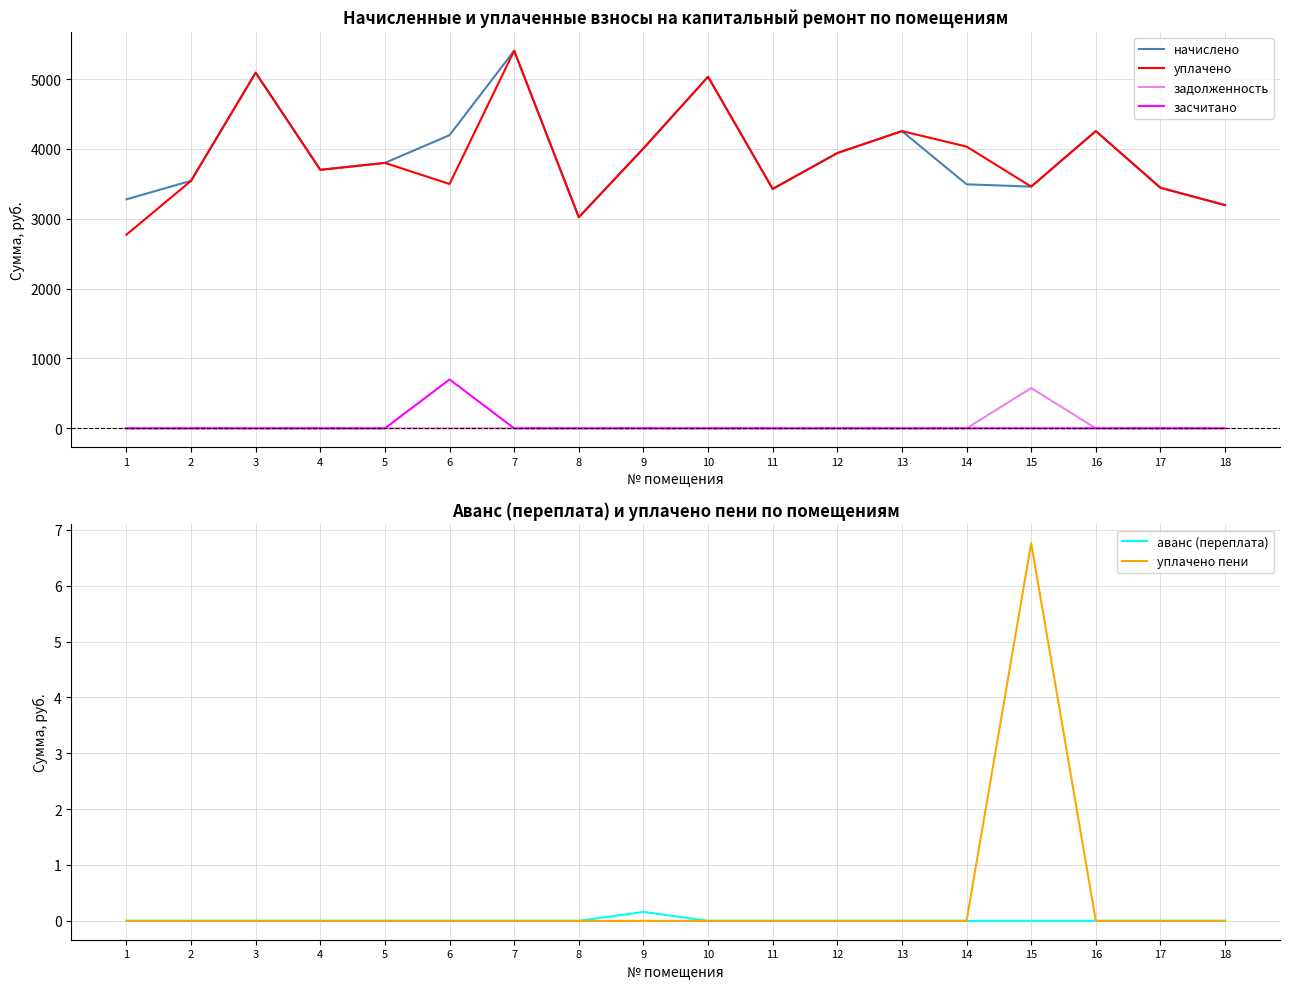

Which series changed the most between 1 and 5?

уплачено